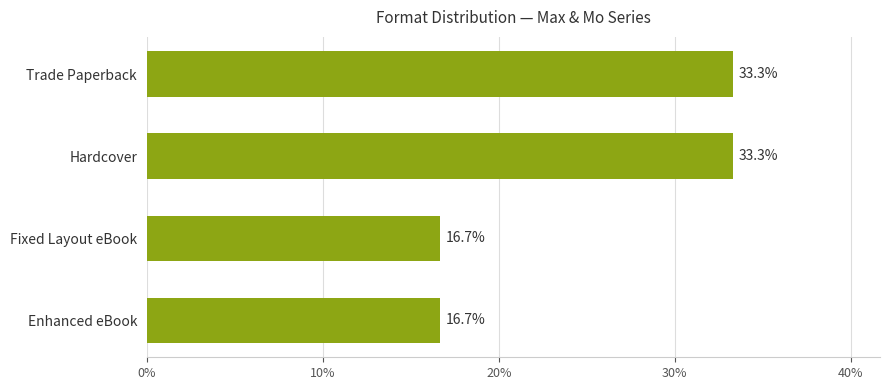

What is the ratio of the value at Fixed Layout eBook to the value at Trade Paperback?

0.5